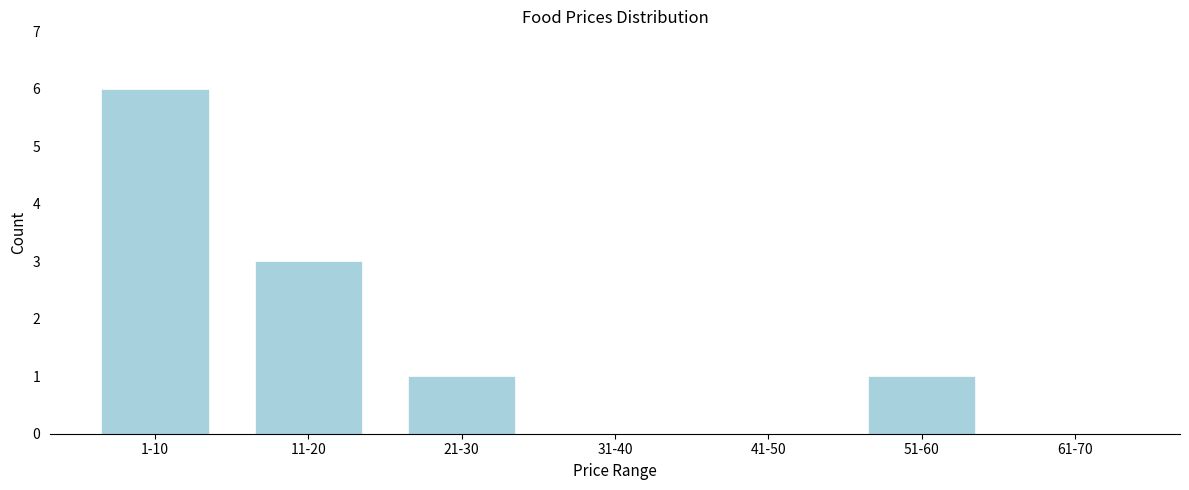

Reading left to right, extract all data points from this chart.

1-10=6	11-20=3	21-30=1	31-40=0	41-50=0	51-60=1	61-70=0